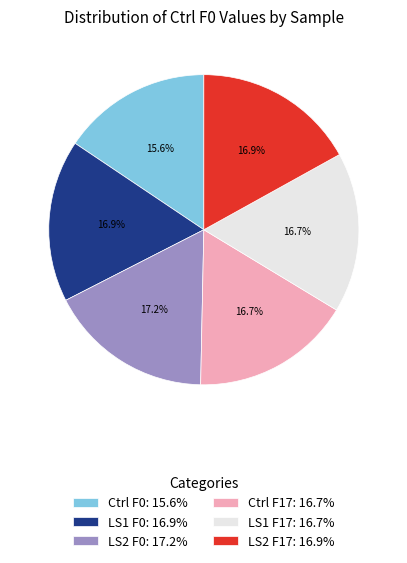

To the nearest percent, what portion does Ctrl F0 represent?

16%